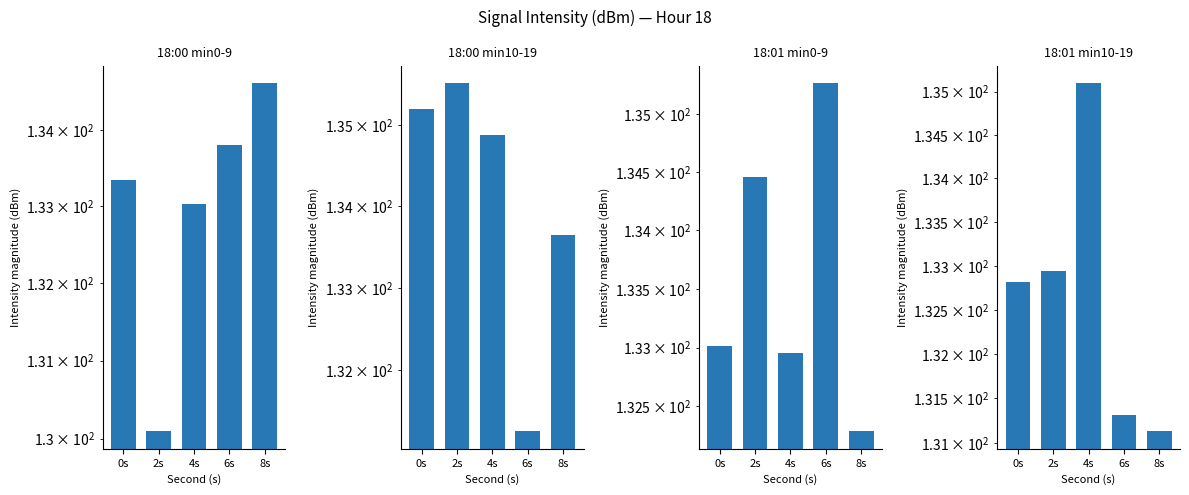

Which category has the highest value across all series?

2s